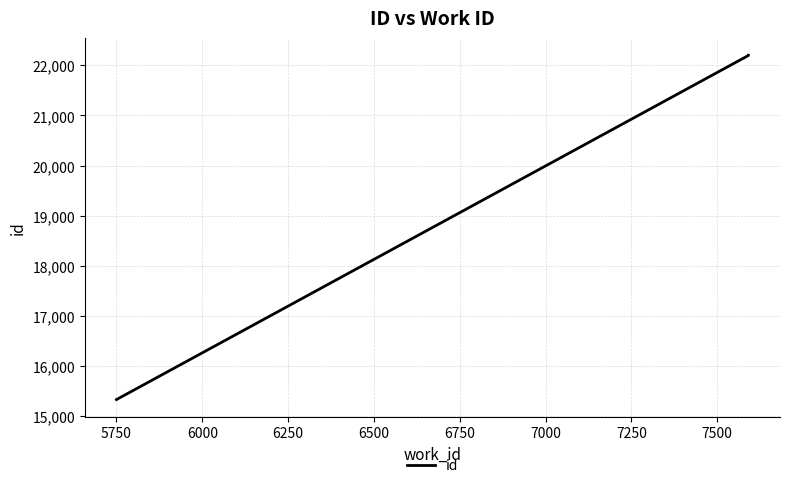

Is this an area chart (filled region under the line)?

No